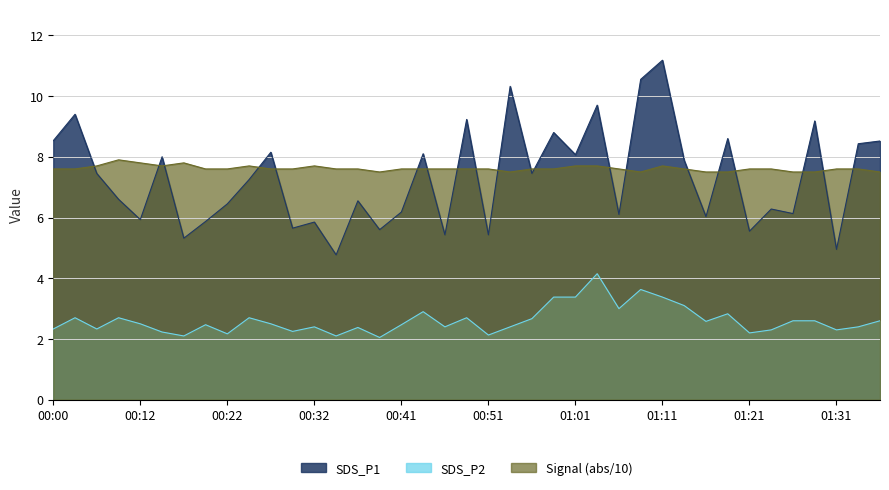

Does the chart display data point markers on the line(s)?

No